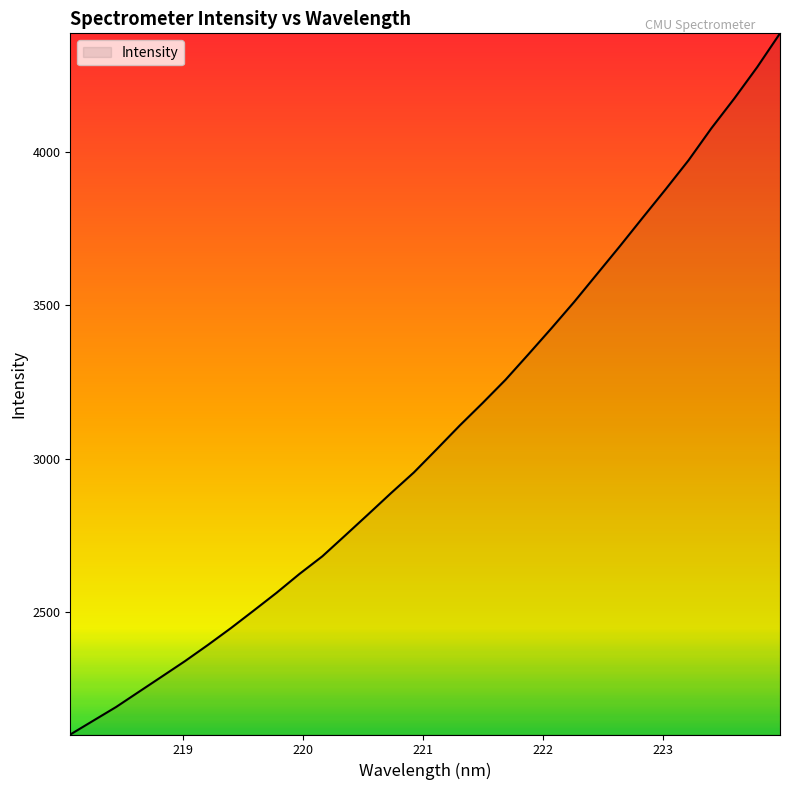

What is the difference between the second highest and minimum values?

2172.2